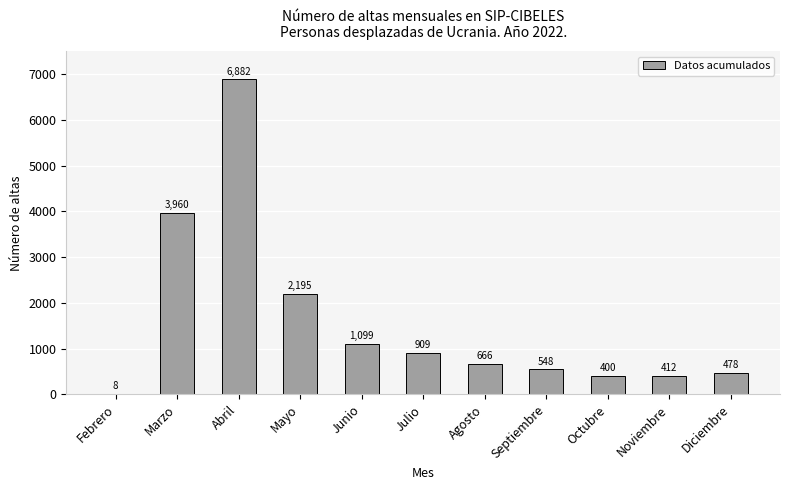

True or false: the data shows 761 at Junio.

False